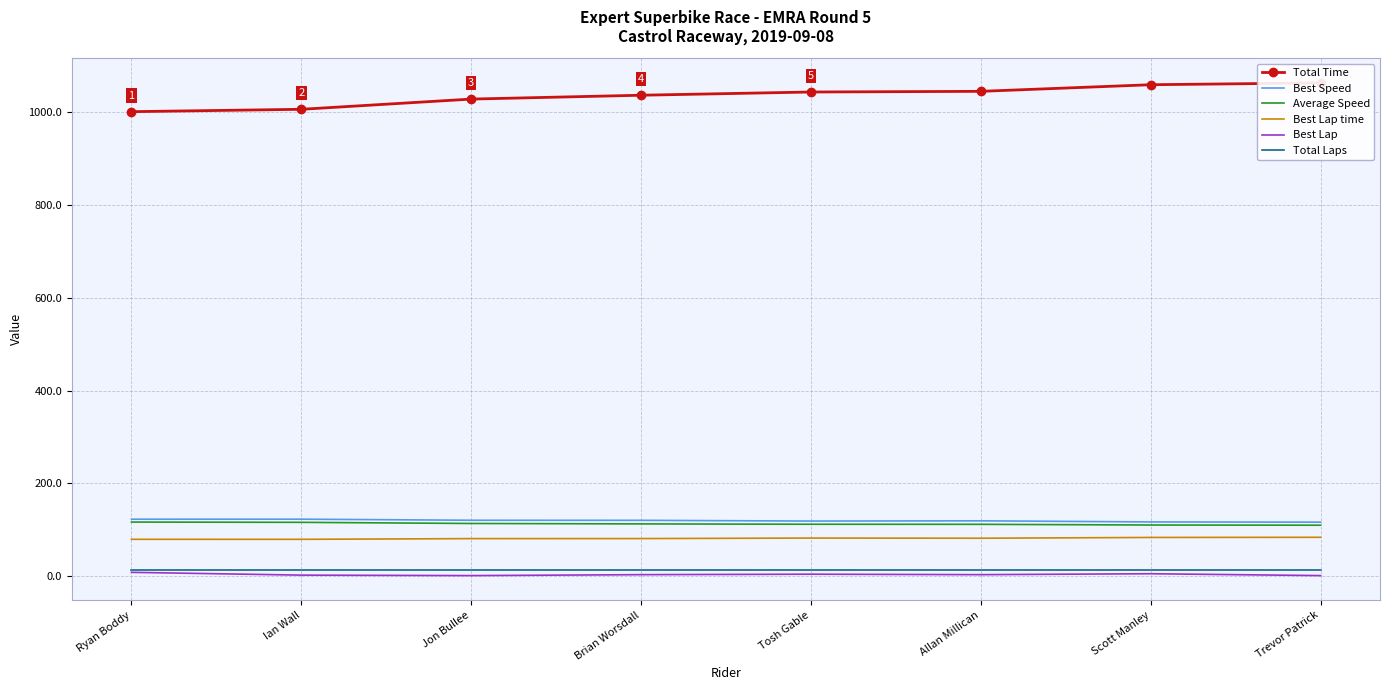

What is the difference between the maximum and minimum values in the Average Speed series?

6.8